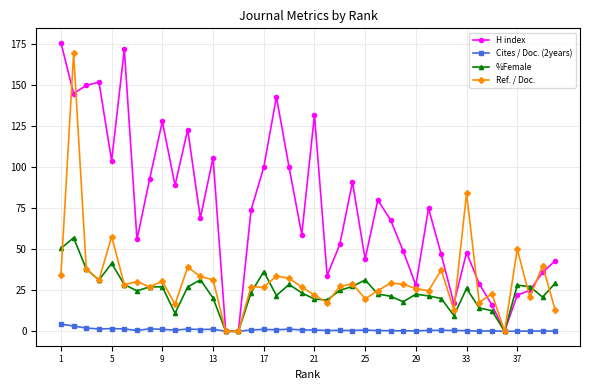

Which series has the largest total across all categories?

H index